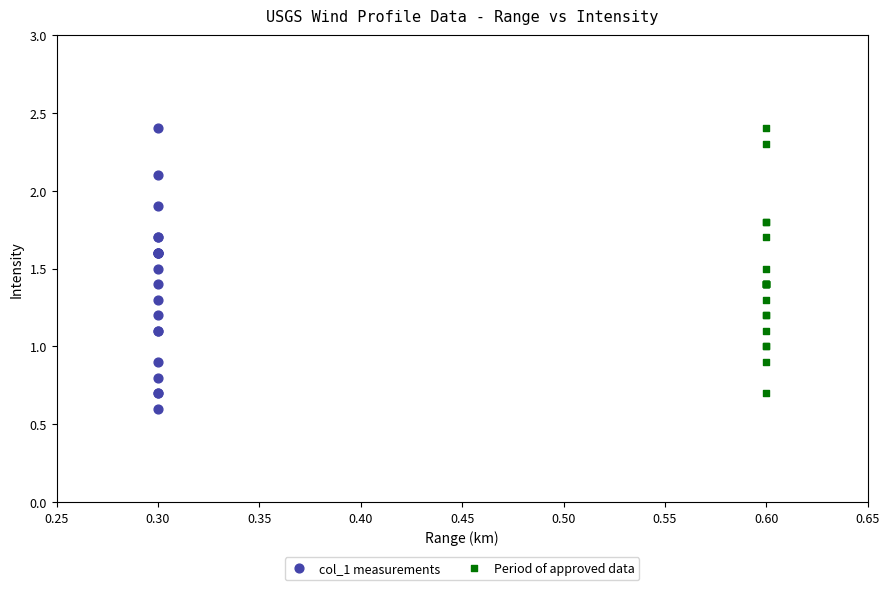

What are all the series names shown in the legend?

col_1 measurements, Period of approved data